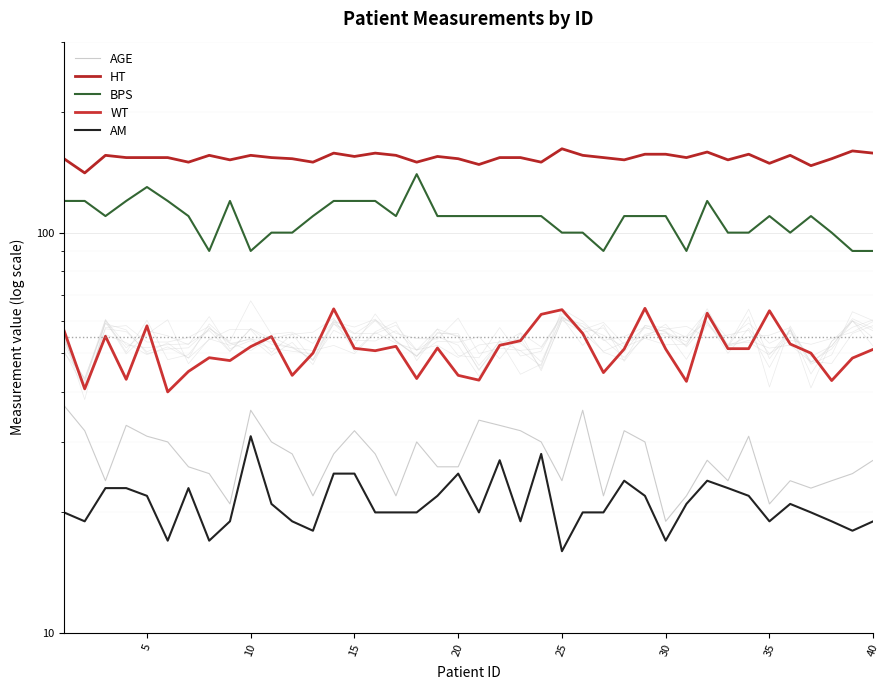

True or false: AM and HT intersect in this chart.

False